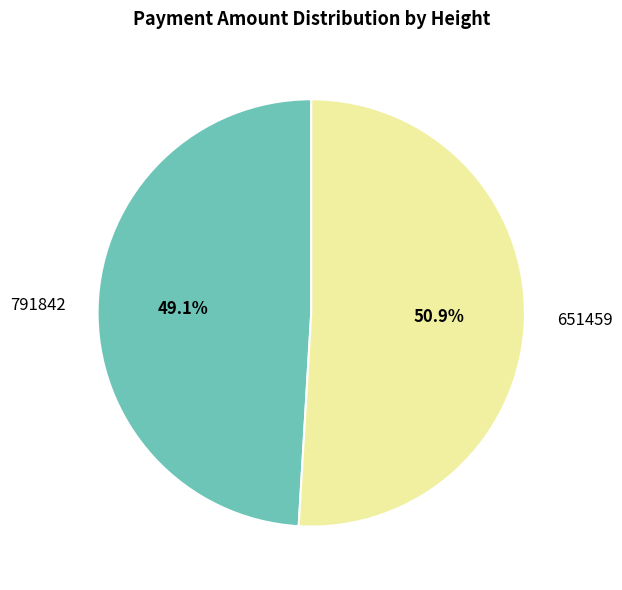

To the nearest percent, what is the difference between the largest and smallest slice percentages?

2%